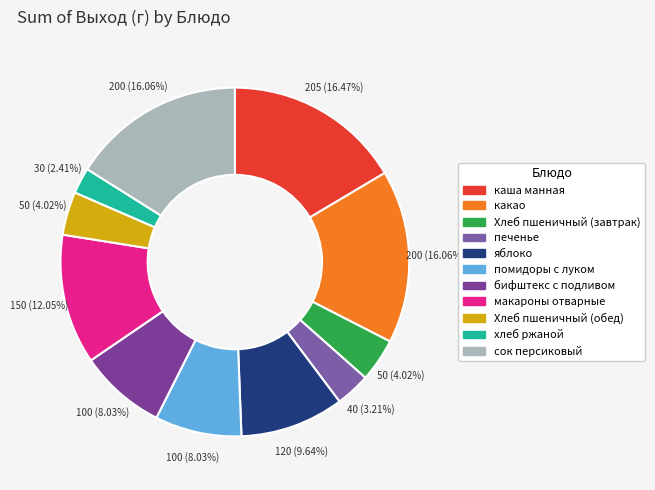

Which category has the biggest portion of the pie?

каша манная